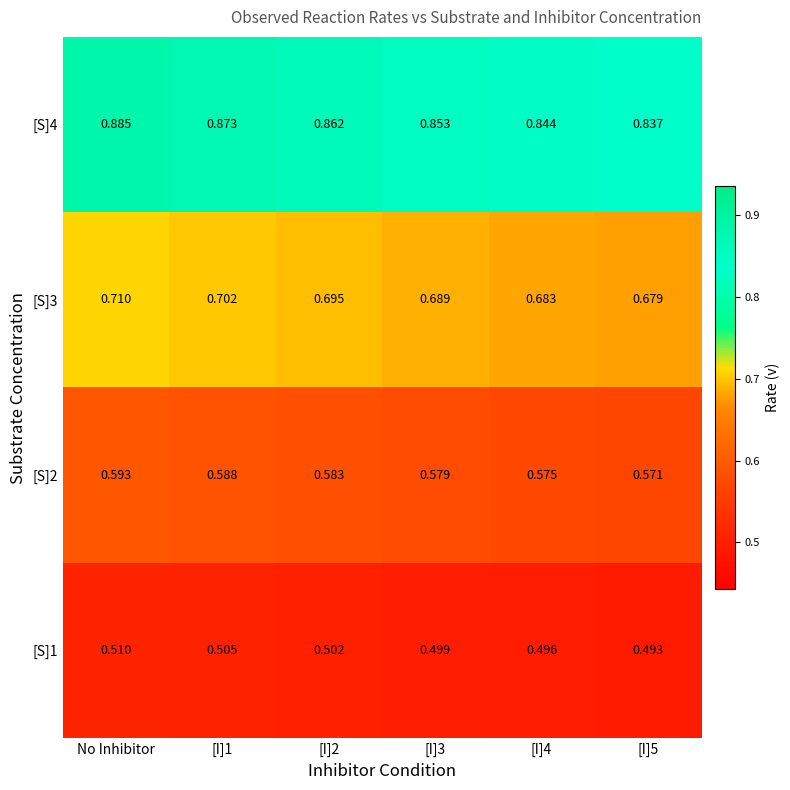

Which category has the highest value across all series?

No Inhibitor